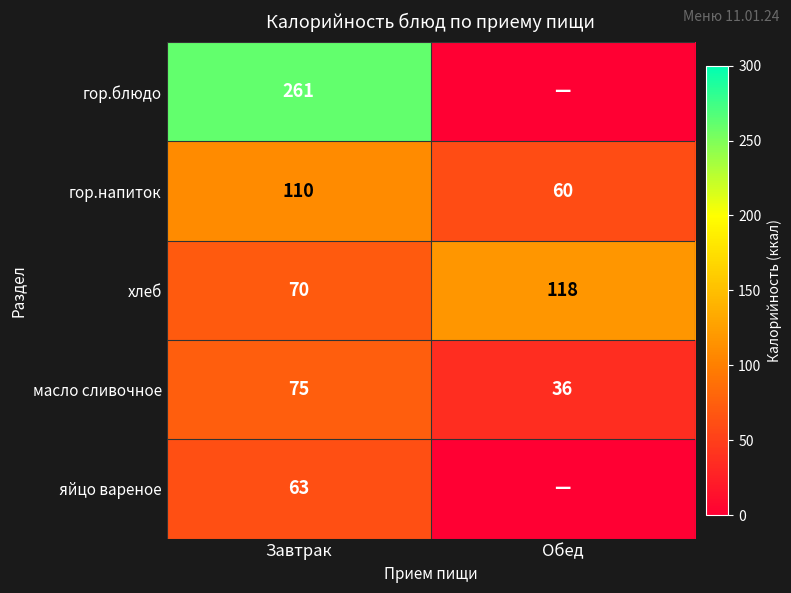

List the labels in order of хлеб value, largest first.

Обед, Завтрак